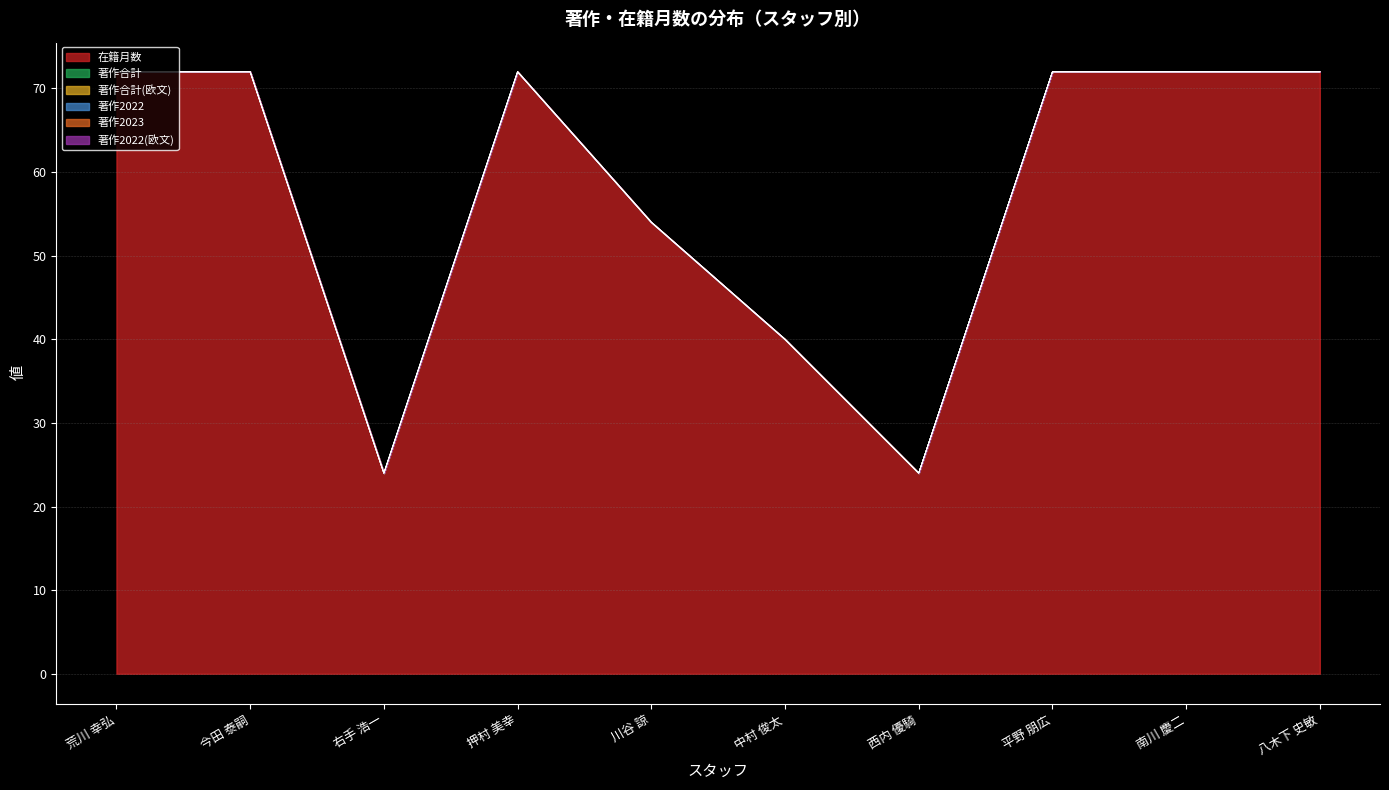

What is the label of the 8th point from the left?

平野 朋広